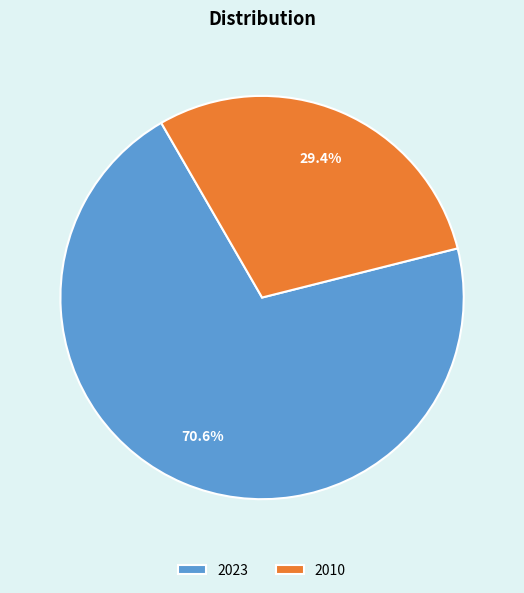

Approximately how many times larger is the value at 2010 compared to 2023?

0.4